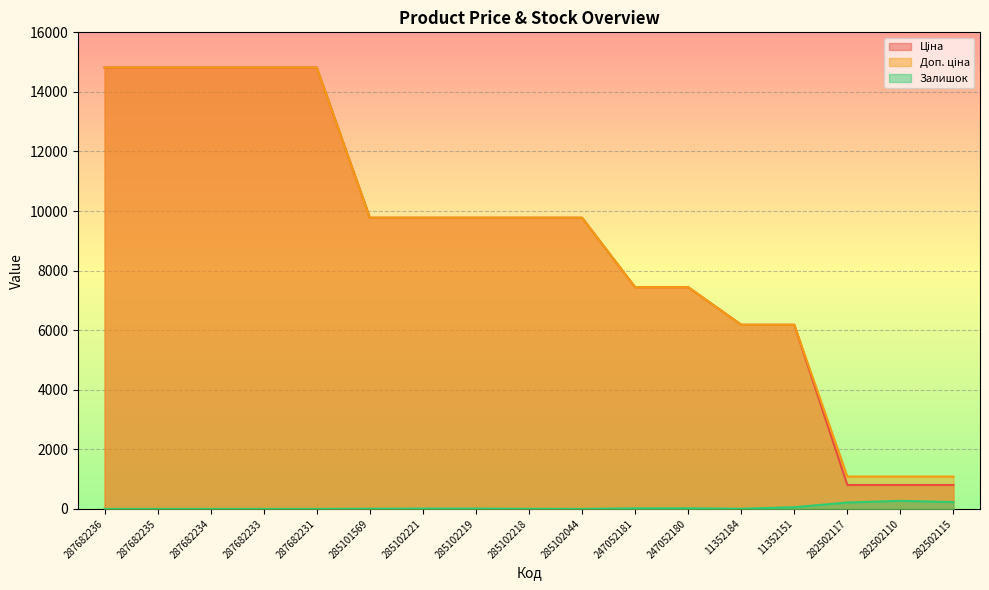

What is the sum of the Ціна values at 11352151 and 287682236?

21000.2